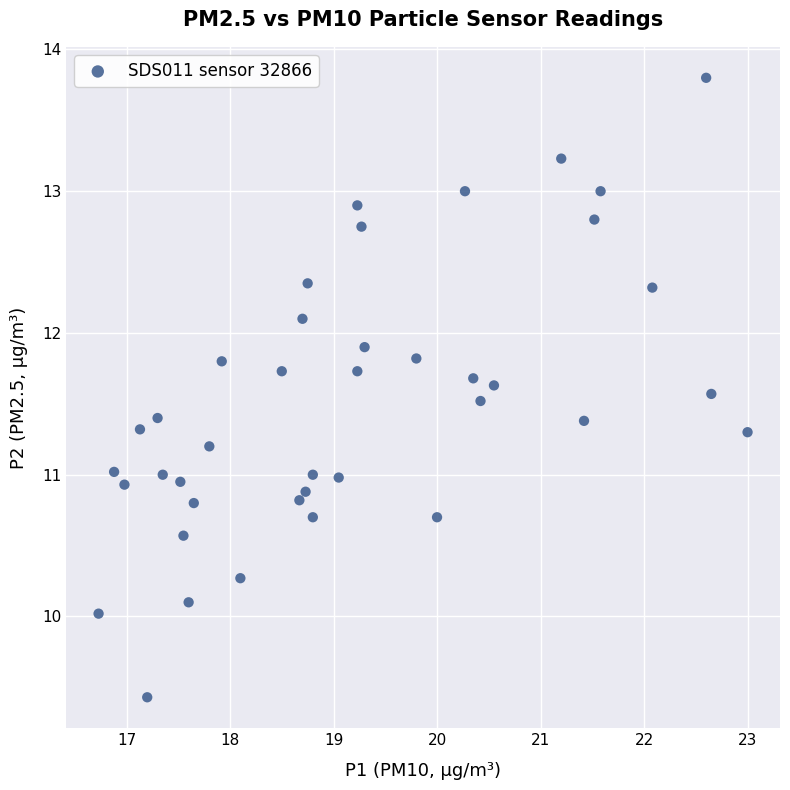

What is the range of Y values (max minus min)?

4.4